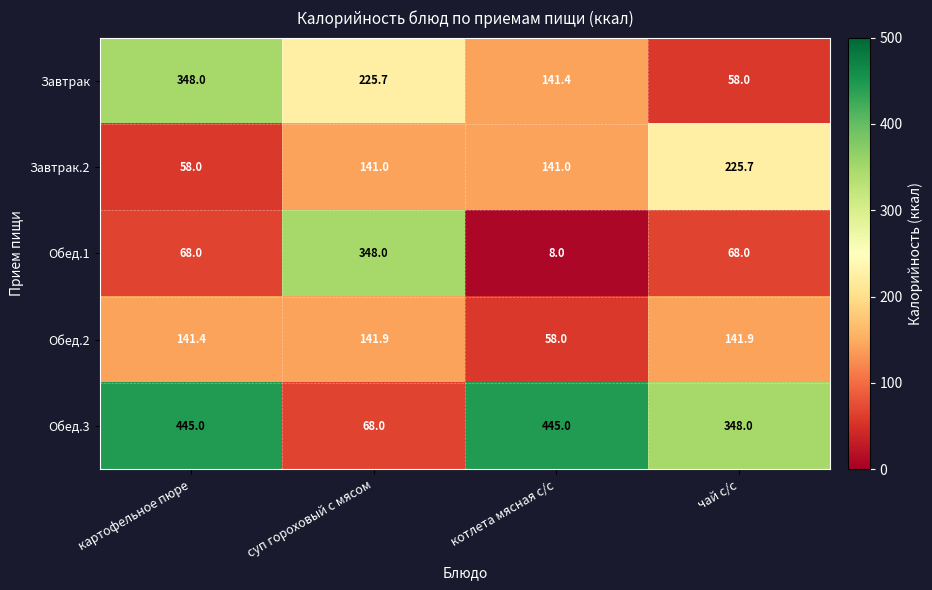

At which label is Завтрак closest to 203?

суп гороховый с мясом